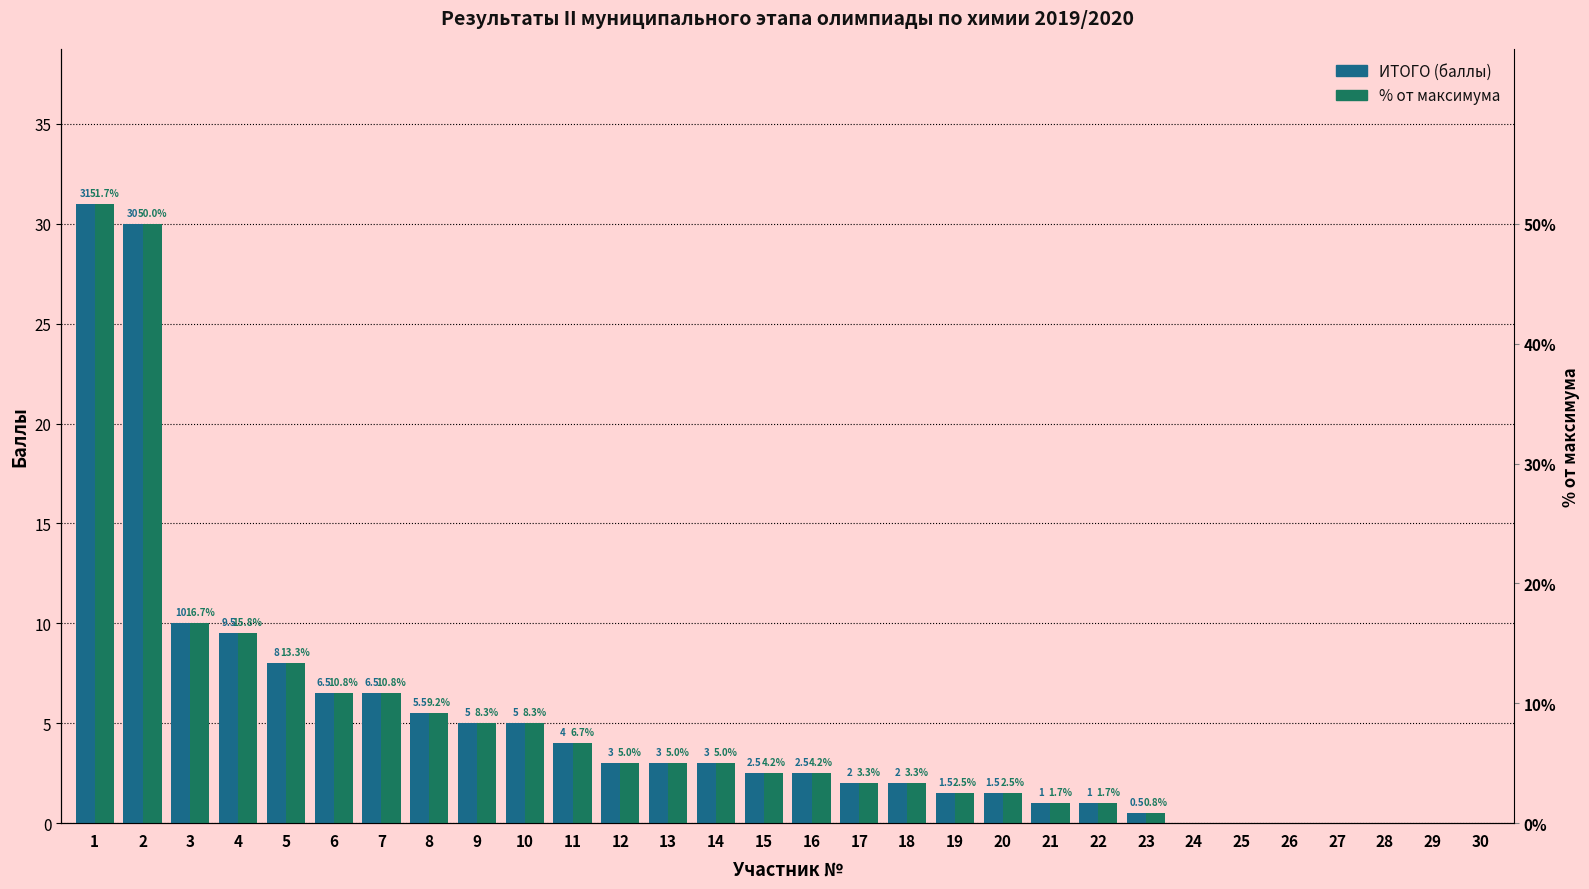

Reading left to right, what are all the values shown in this chart?

ИТОГО (баллы): 1=31.0	2=30.0	3=10.0	4=9.5	5=8.0	6=6.5	7=6.5	8=5.5	9=5.0	10=5.0	11=4.0	12=3.0	13=3.0	14=3.0	15=2.5	16=2.5	17=2.0	18=2.0	19=1.5	20=1.5	21=1.0	22=1.0	23=0.5	24=0.0	25=0.0	26=0.0	27=0.0	28=0.0	29=0.0	30=0.0
% от максимума (scaled): 1=31.0	2=30.0	3=10.0	4=9.5	5=8.0	6=6.5	7=6.5	8=5.5	9=5.0	10=5.0	11=4.0	12=3.0	13=3.0	14=3.0	15=2.5	16=2.5	17=2.0	18=2.0	19=1.5	20=1.5	21=1.0	22=1.0	23=0.5	24=0.0	25=0.0	26=0.0	27=0.0	28=0.0	29=0.0	30=0.0